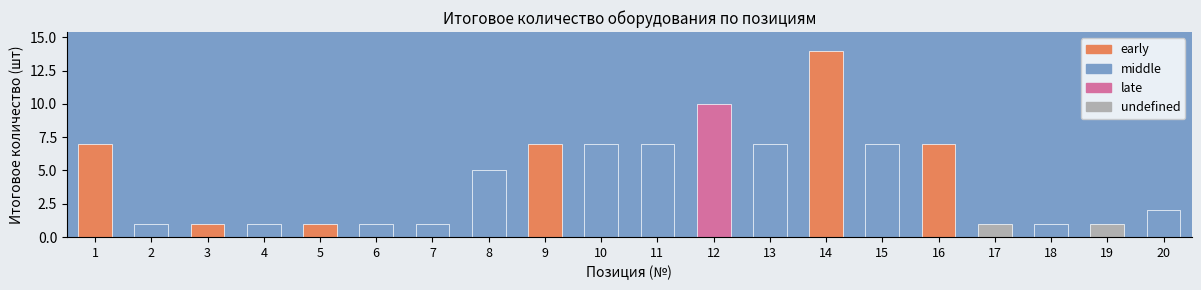

True or false: the data shows 7 at 13.

True